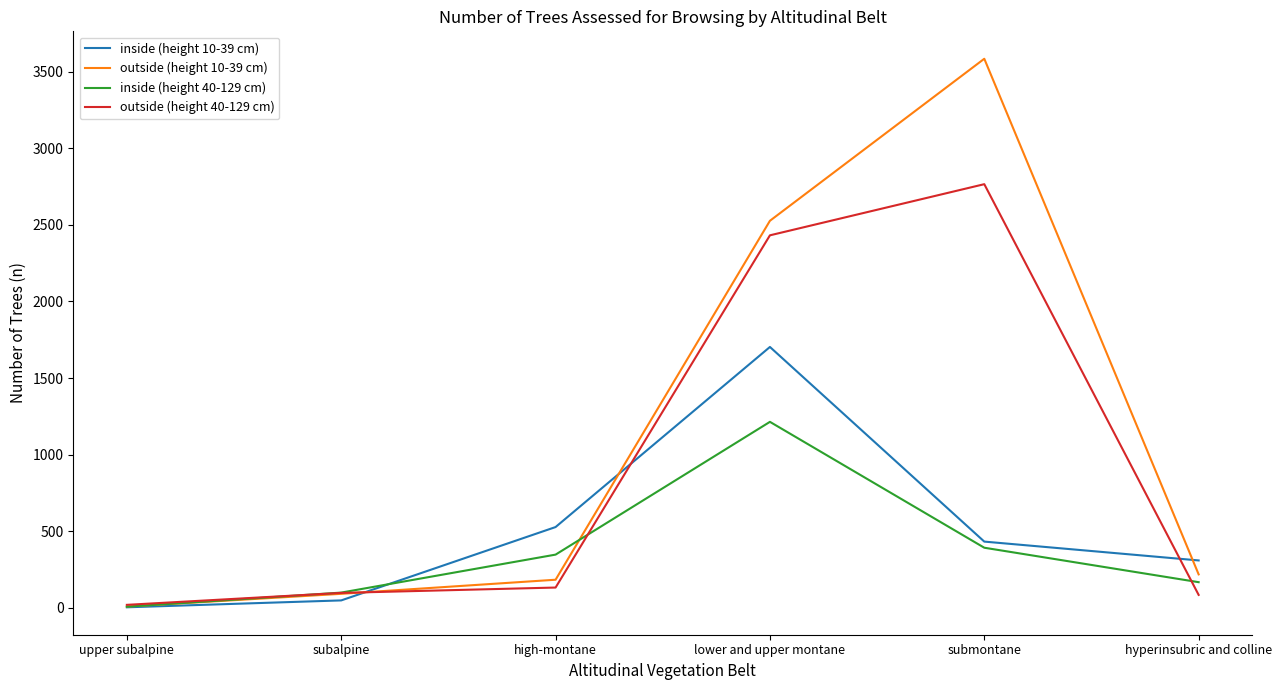

How many interior local peaks does the inside (height 40-129 cm) series have?

1